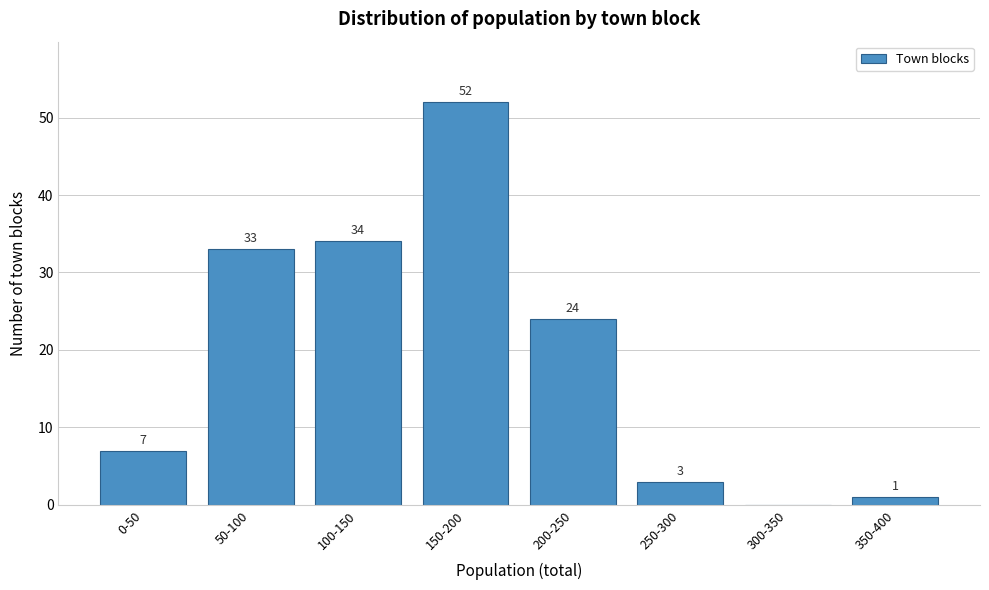

Reading right to left, transcribe all the data shown in this chart.

350-400=1	300-350=0	250-300=3	200-250=24	150-200=52	100-150=34	50-100=33	0-50=7